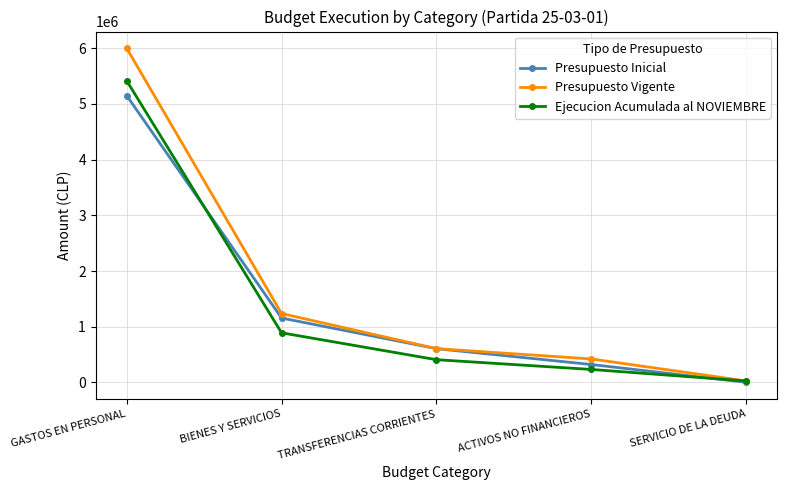

What is the sum of the Ejecucion Acumulada al NOVIEMBRE values at SERVICIO DE LA DEUDA and TRANSFERENCIAS CORRIENTES?

432987